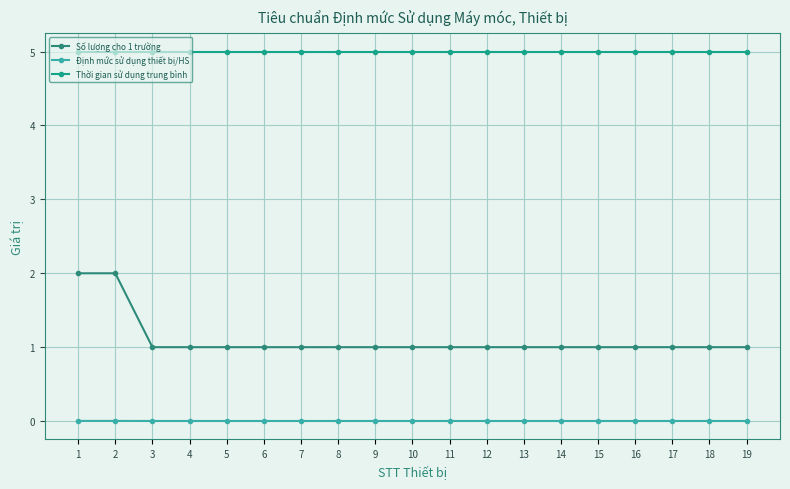

Read the Thời gian sử dụng trung bình value at 2.

5.0